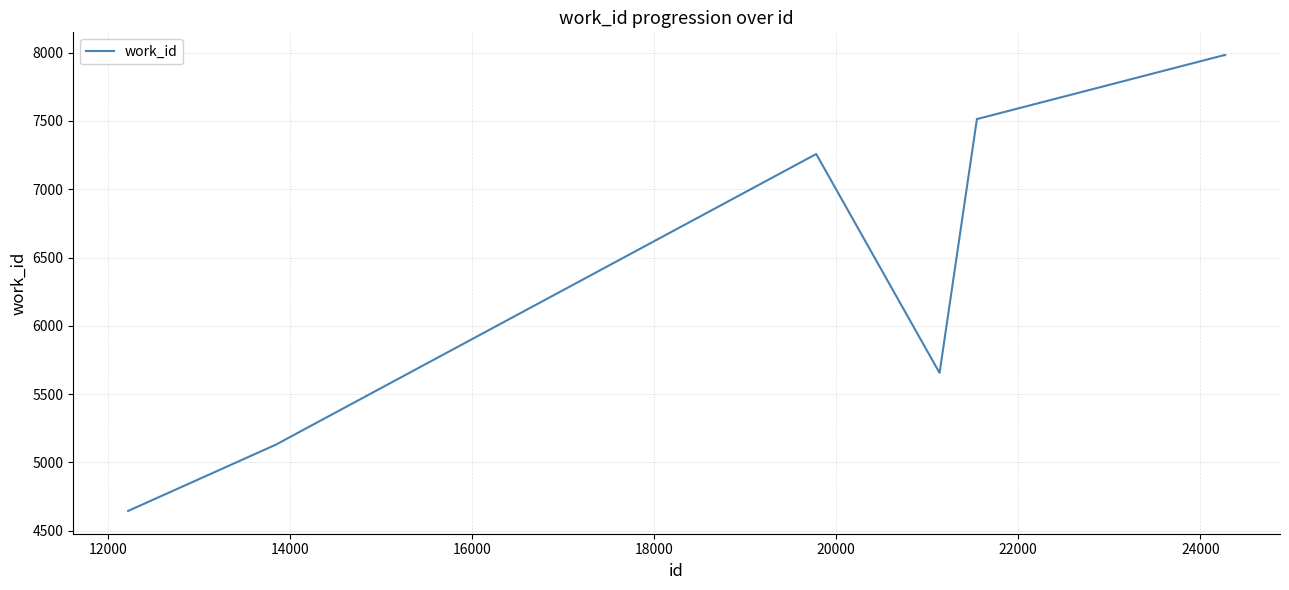

What is the minimum value shown in the chart?

4645